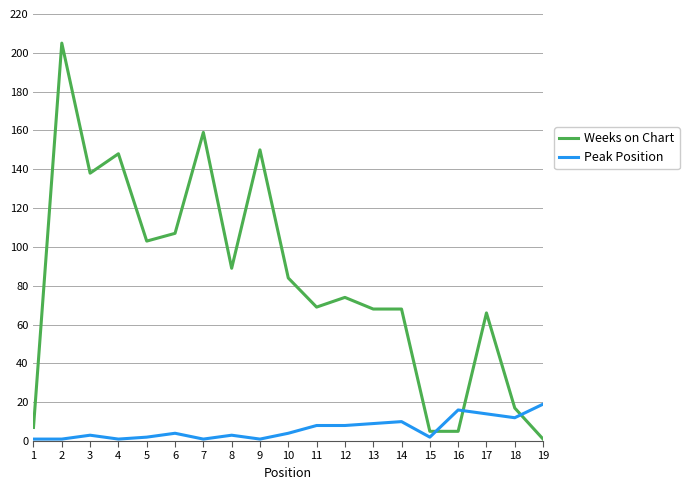

What is the sum of the Weeks on Chart values at 19 and 3?

139